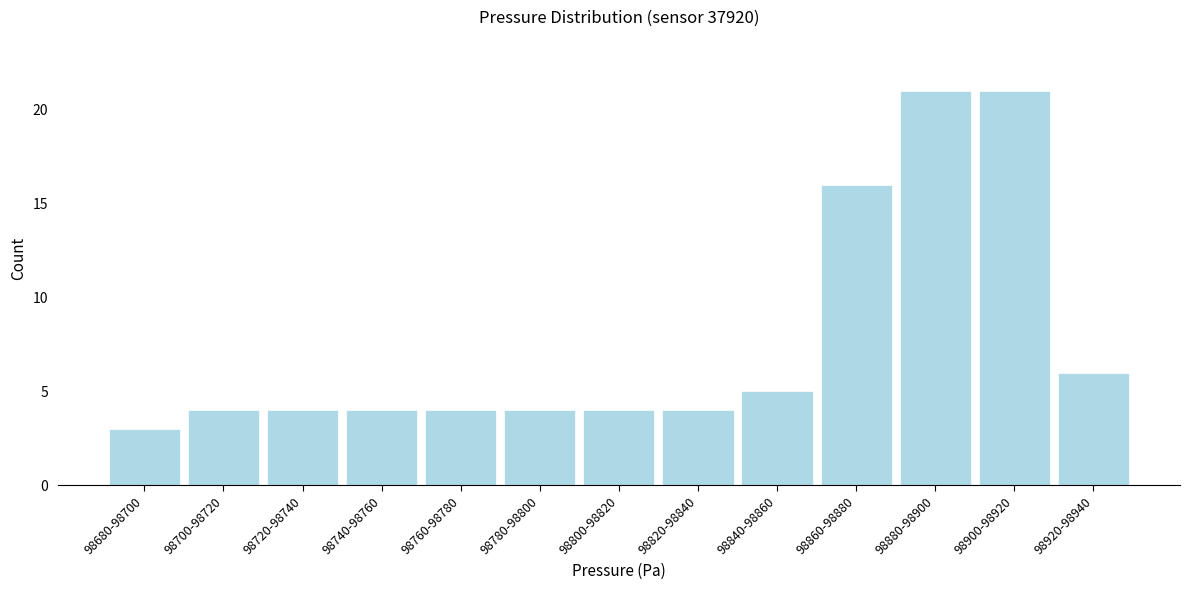

Reading left to right, what are all the values shown in this chart?

98680-98700=3	98700-98720=4	98720-98740=4	98740-98760=4	98760-98780=4	98780-98800=4	98800-98820=4	98820-98840=4	98840-98860=5	98860-98880=16	98880-98900=21	98900-98920=21	98920-98940=6